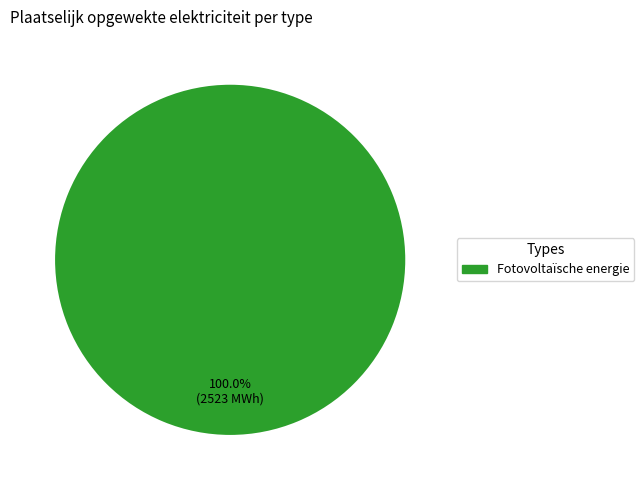

Does any single category account for the majority?

Yes